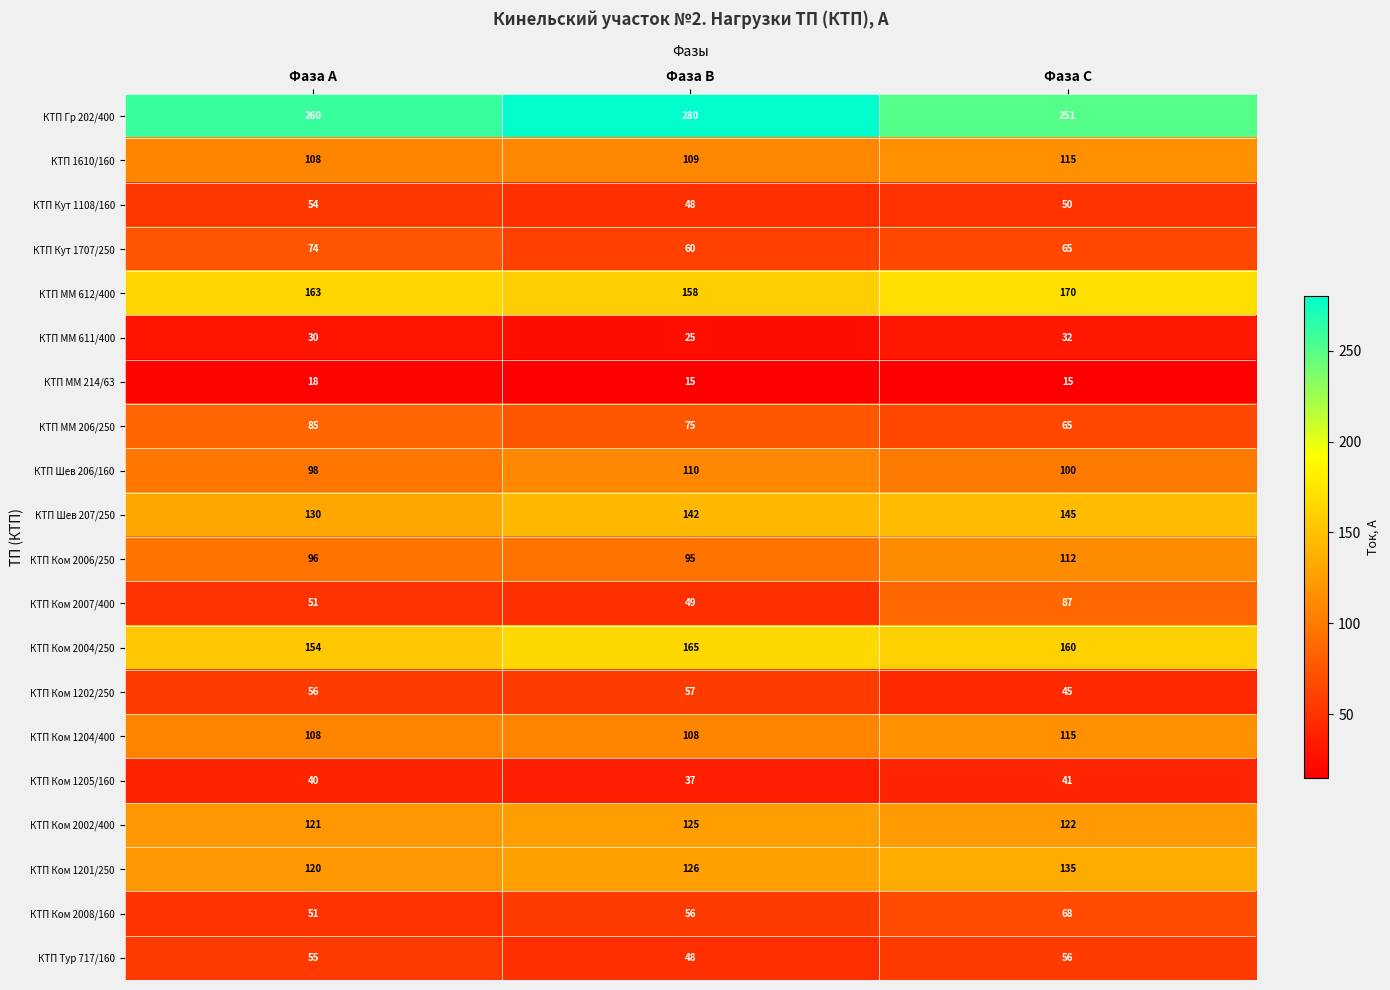

True or false: КТП Ком 2008/160 has a value of 51 at Фаза А.

True